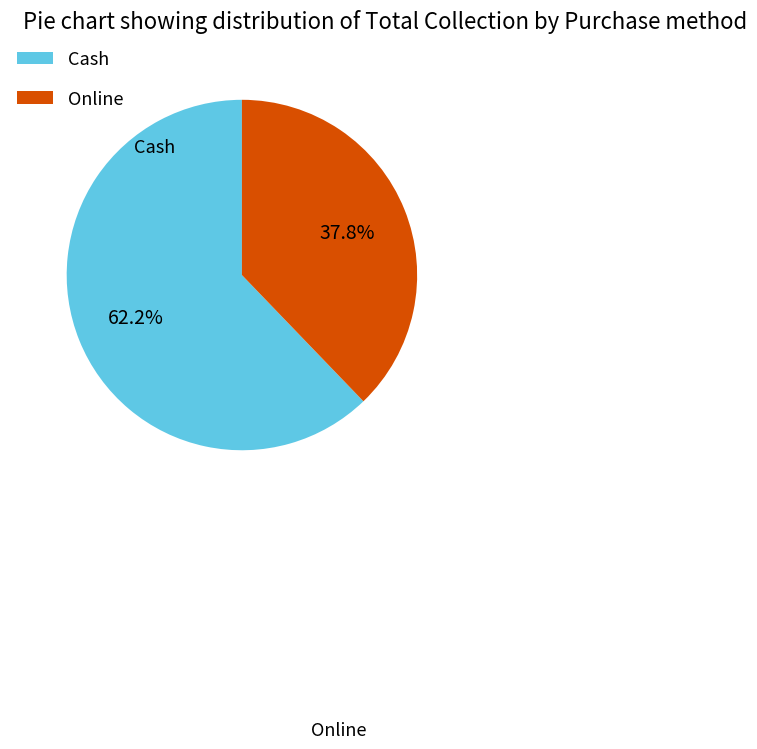

What is the change in value from Cash to Online?

-20000